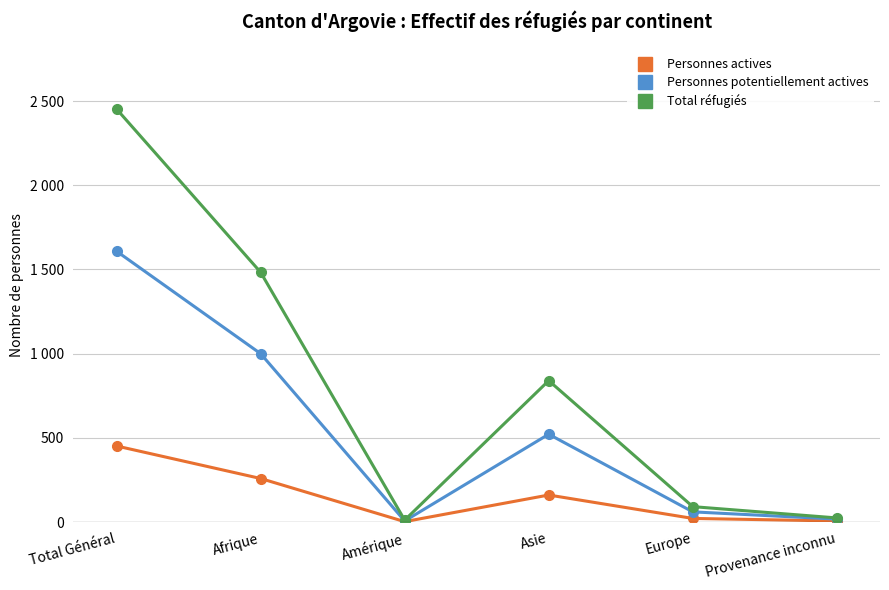

What is the difference between the second highest and second lowest values in the Total réfugiés series?

1458